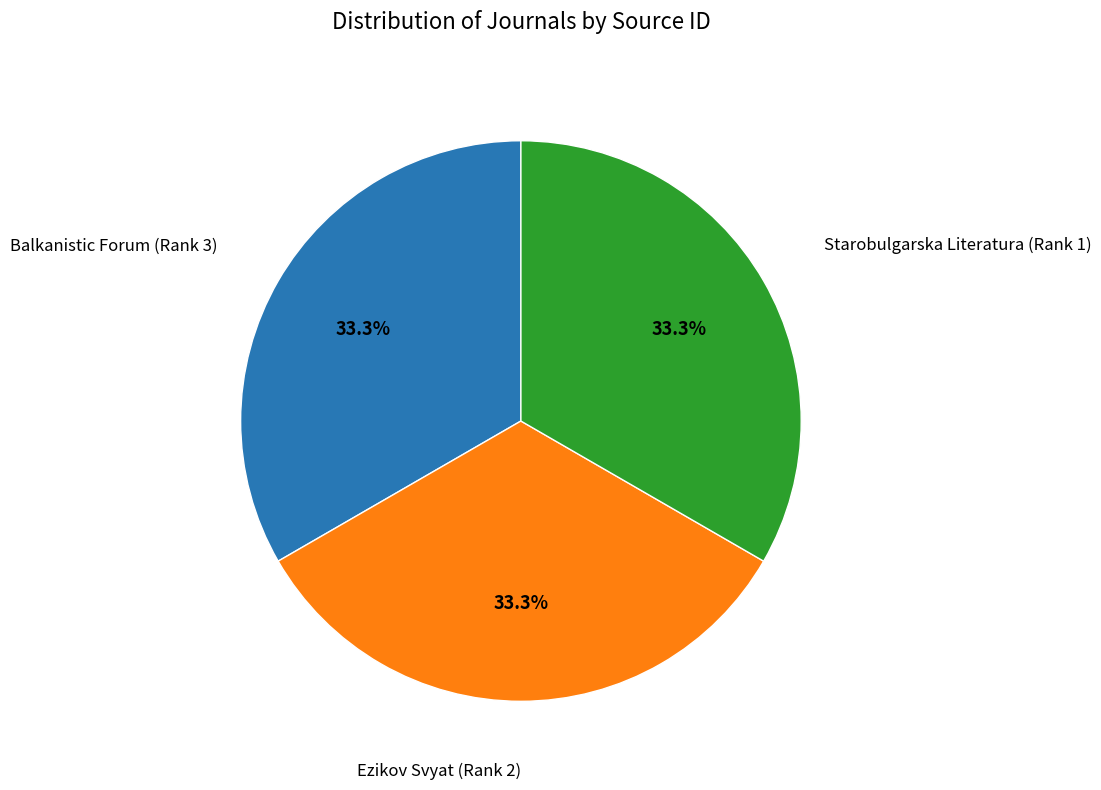

How many segments does this pie chart have?

3